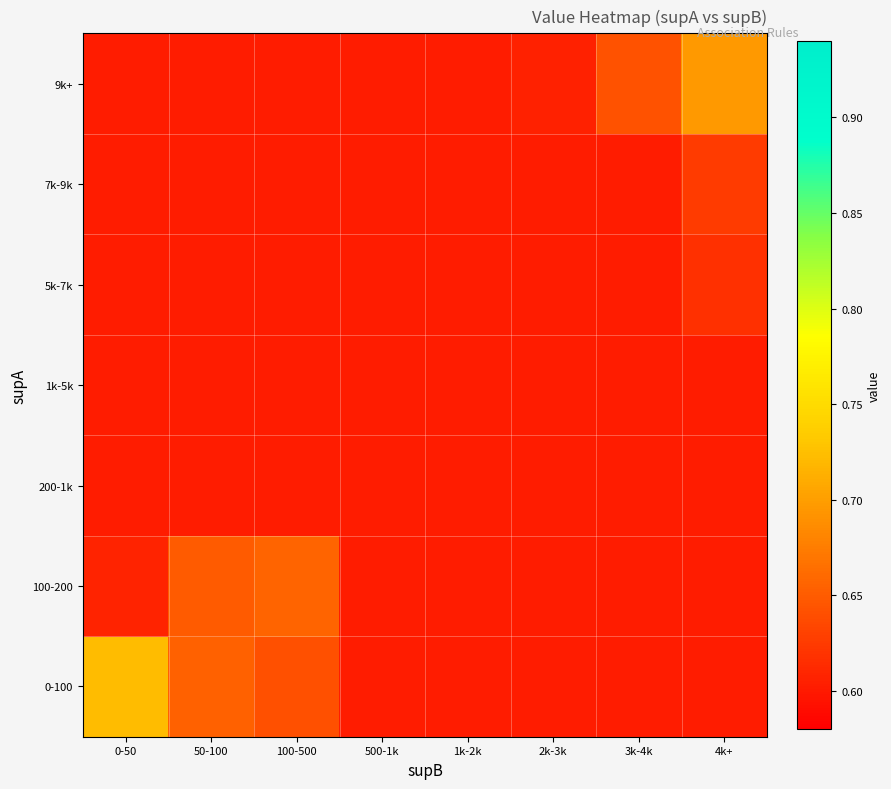

What is the minimum value shown in the chart?

0.6